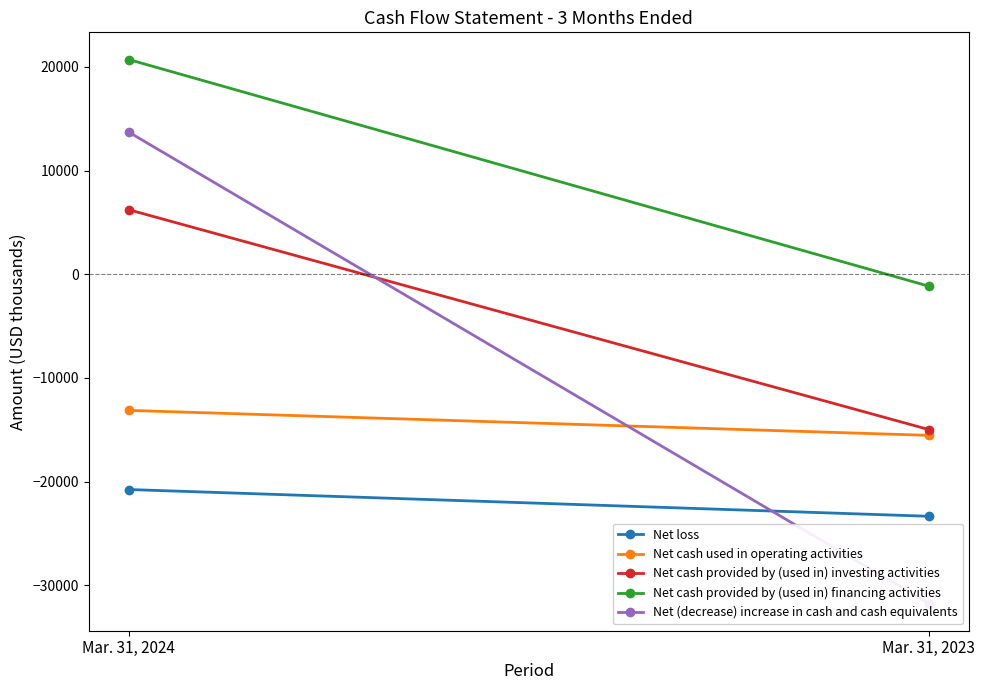

At which category is the sum across all series the highest?

Mar. 31, 2024